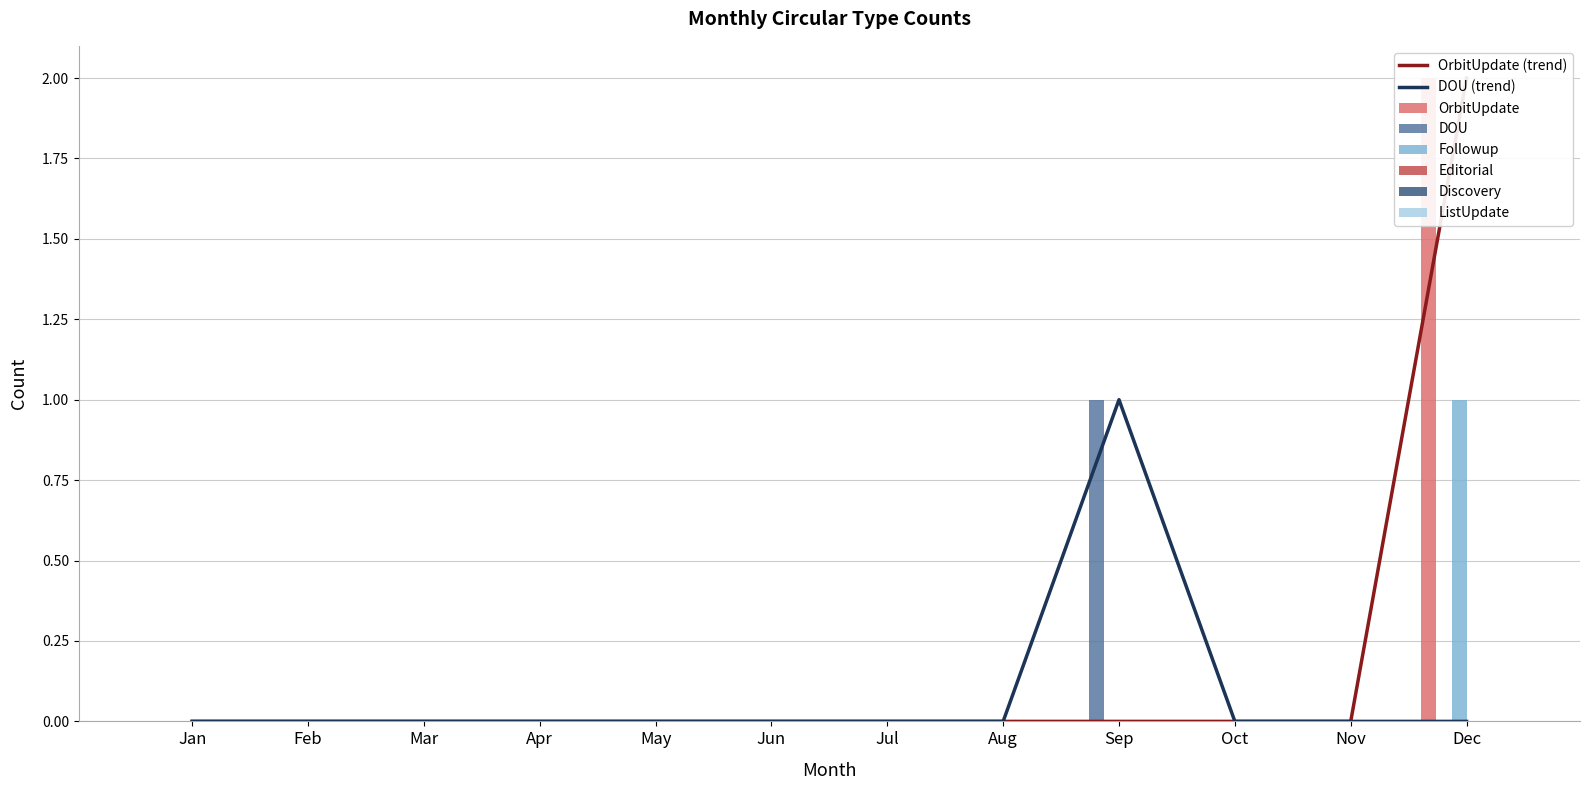

Which category has the lowest value in the OrbitUpdate series?

Jan